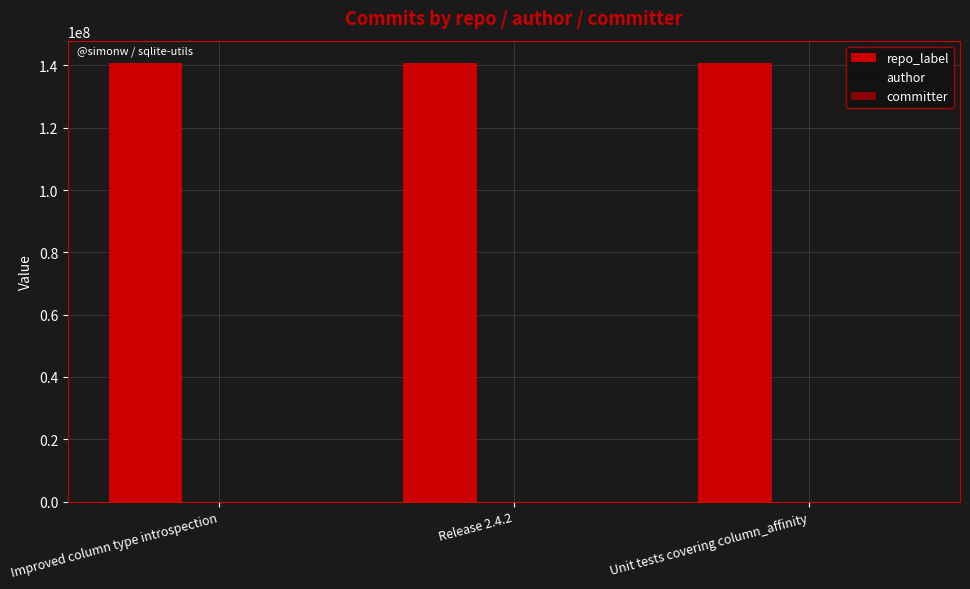

Which series has the largest total across all categories?

repo_label